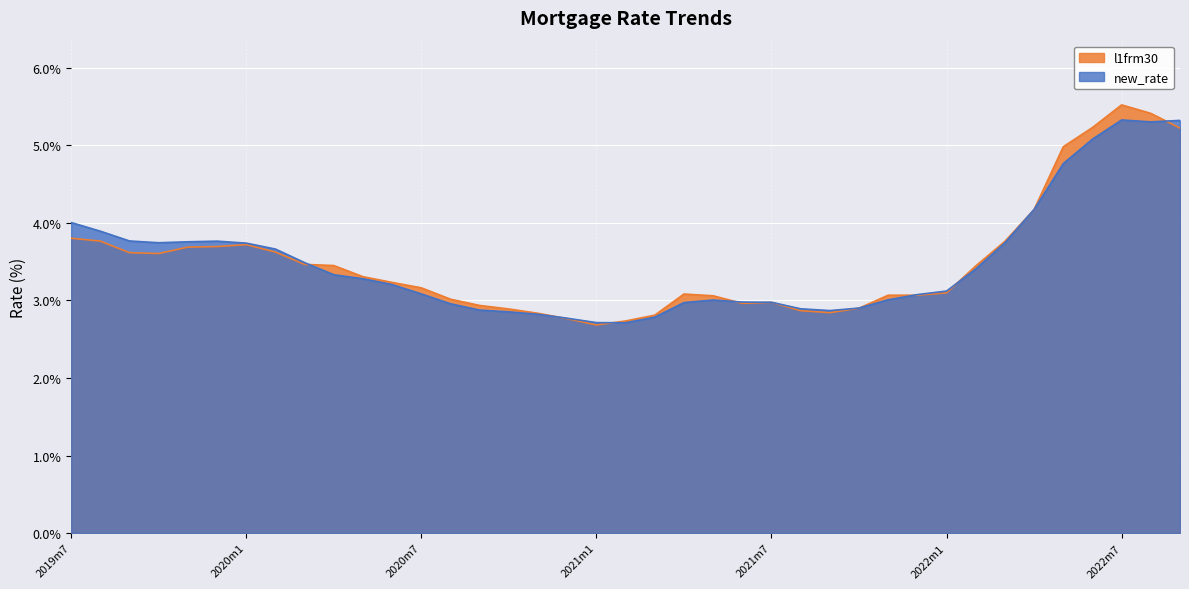

Which series changed the most between 2020m12 and 2022m1?

new_rate